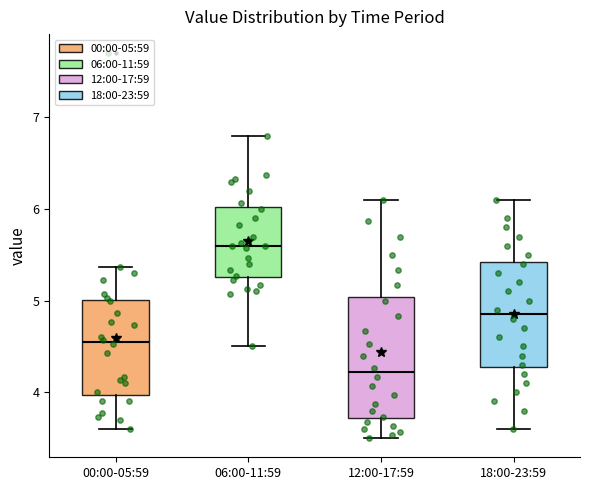

Reading left to right, read every box against the y-axis: the position of its median line, the range the box covers, and the ends of its whiskers. The values are not printed on the chart, so give them approximately, as read against the axis.

00:00-05:59: median 4.6, box 4.0 to 5.0, whiskers 3.6 to 5.4
06:00-11:59: median 5.6, box 5.3 to 6.0, whiskers 4.5 to 6.8
12:00-17:59: median 4.2, box 3.7 to 5.0, whiskers 3.5 to 6.1
18:00-23:59: median 4.9, box 4.3 to 5.4, whiskers 3.6 to 6.1